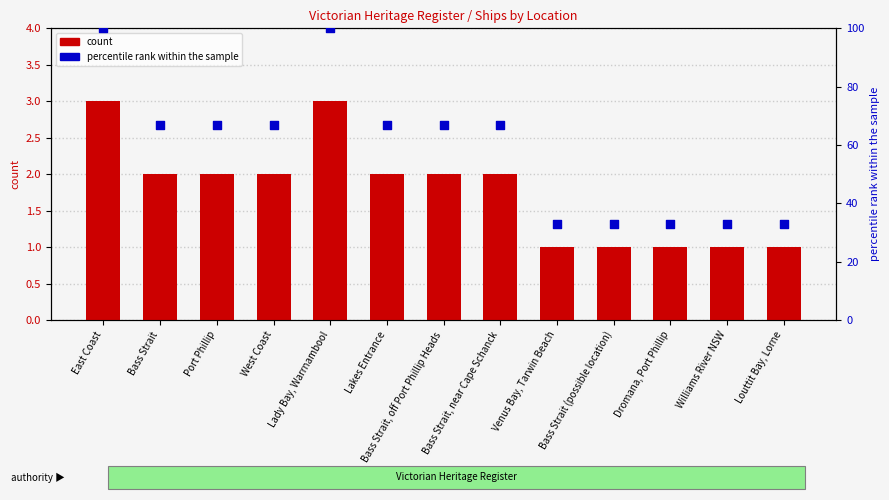

What is the total value across all series at Venus Bay, Tarwin Beach?

34